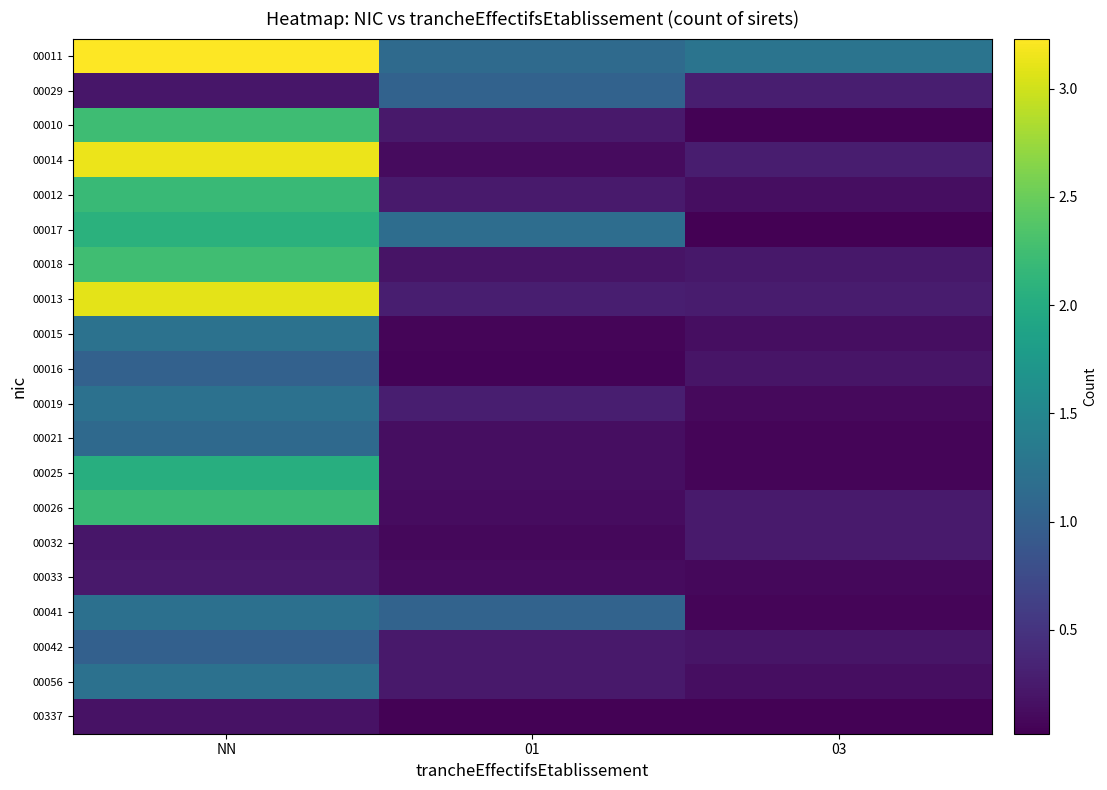

What is the difference between the highest and lowest values at NN?

3.1